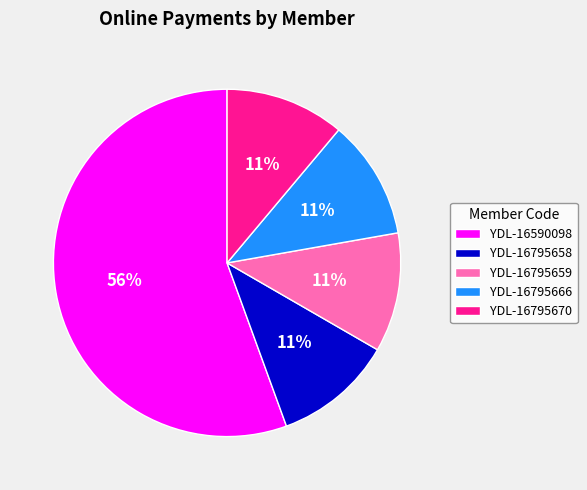

Which category accounts for the majority?

YDL-16590098